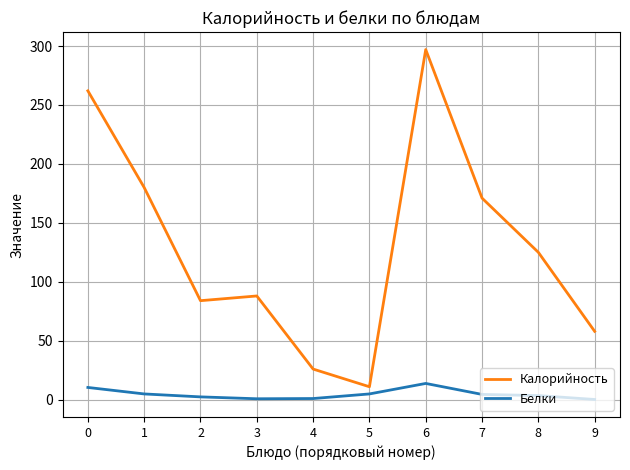

What is the lowest value of the Калорийность series?

11.0